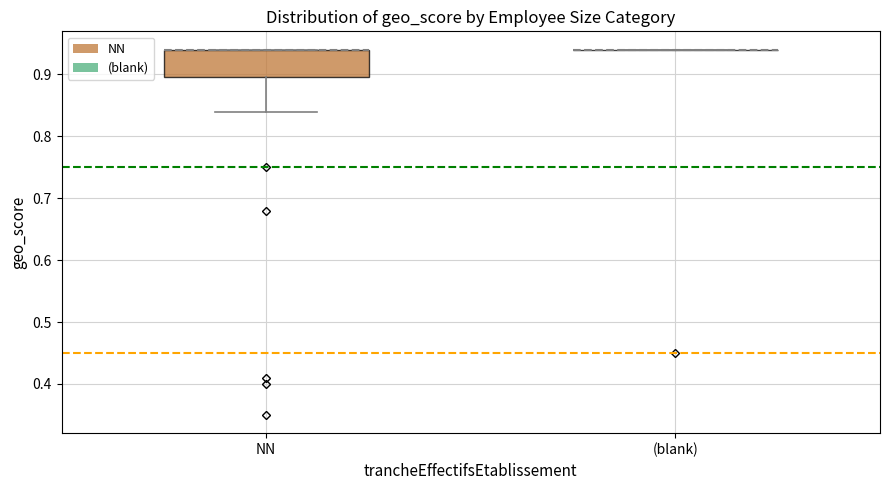

Comparing the boxes themselves (not the whiskers), which one is the tallest?

NN